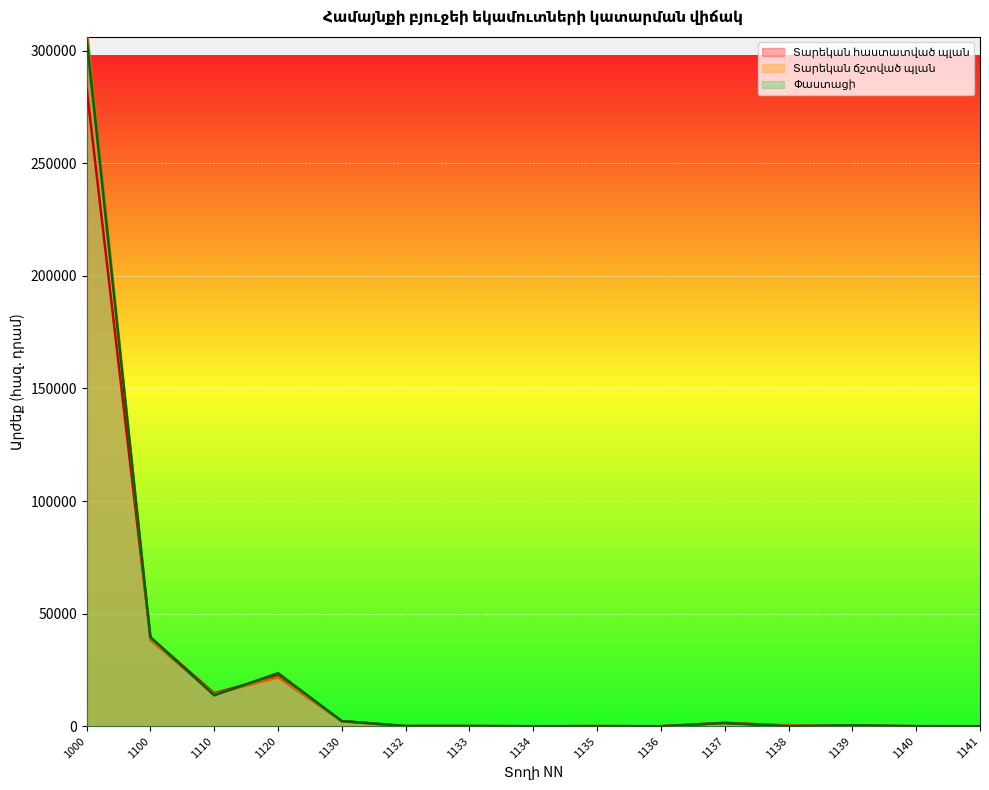

What is the value of the Փաստացի point at the 6th from the left?

140.0